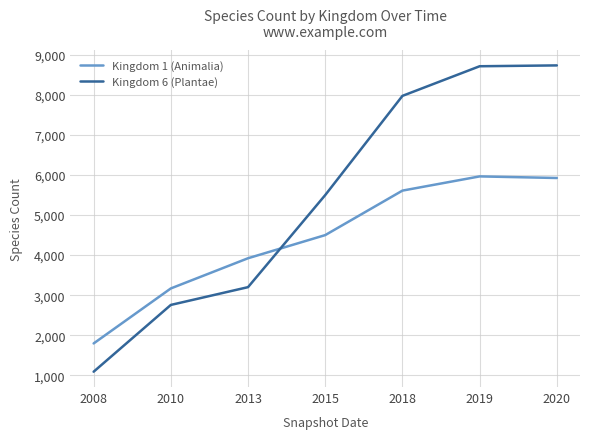

What is the average value of the Kingdom 6 (Plantae) series?

5425